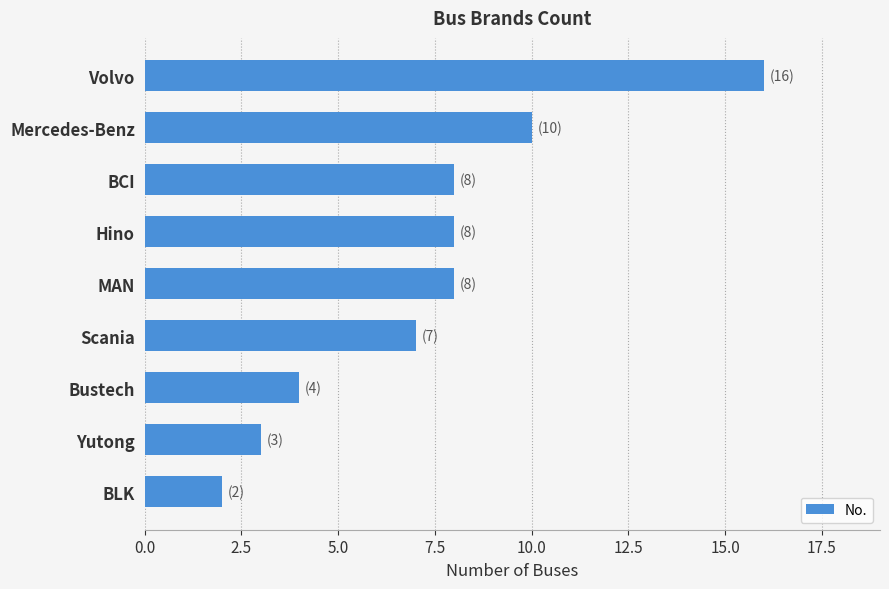

True or false: the data shows 8 at MAN.

True